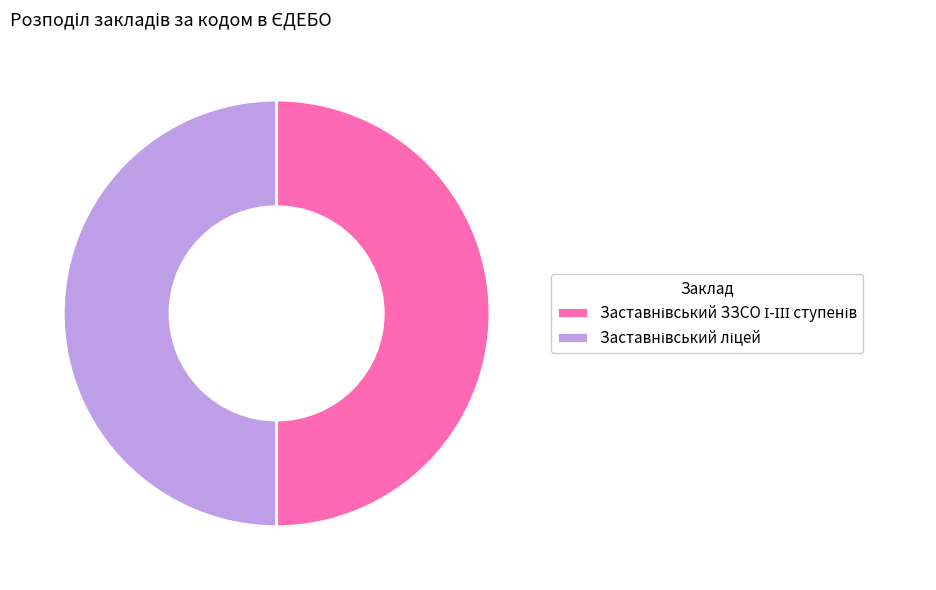

To the nearest percent, what is the combined percentage of Заставнівський ЗЗСО І-ІІІ ступенів and Заставнівський ліцей?

100%